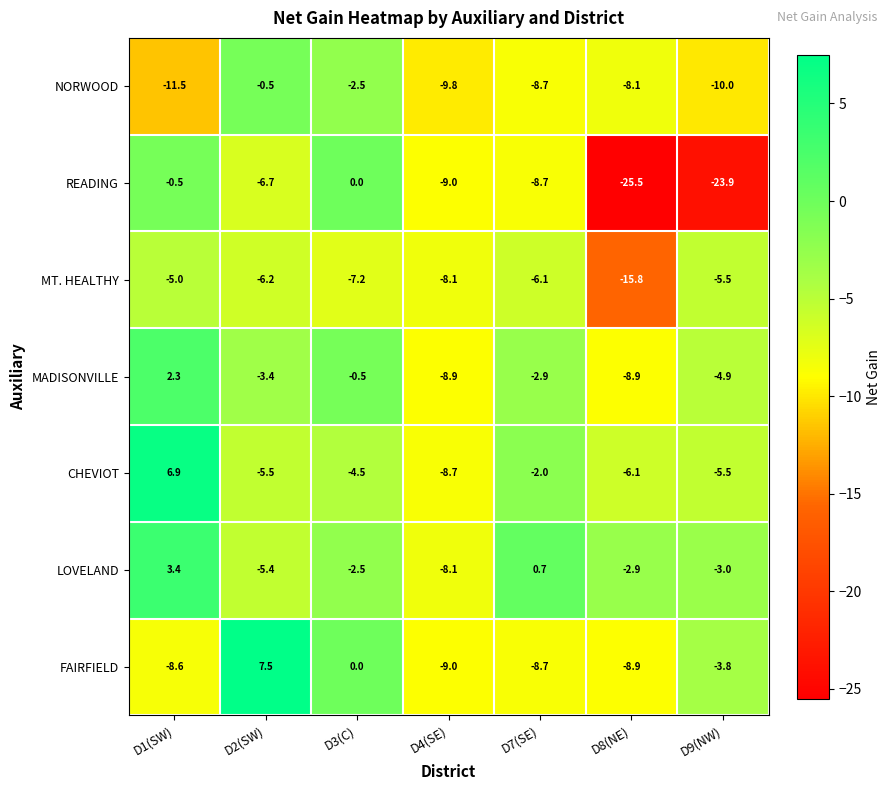

Where is FAIRFIELD nearest to the value 0?

D3(C)